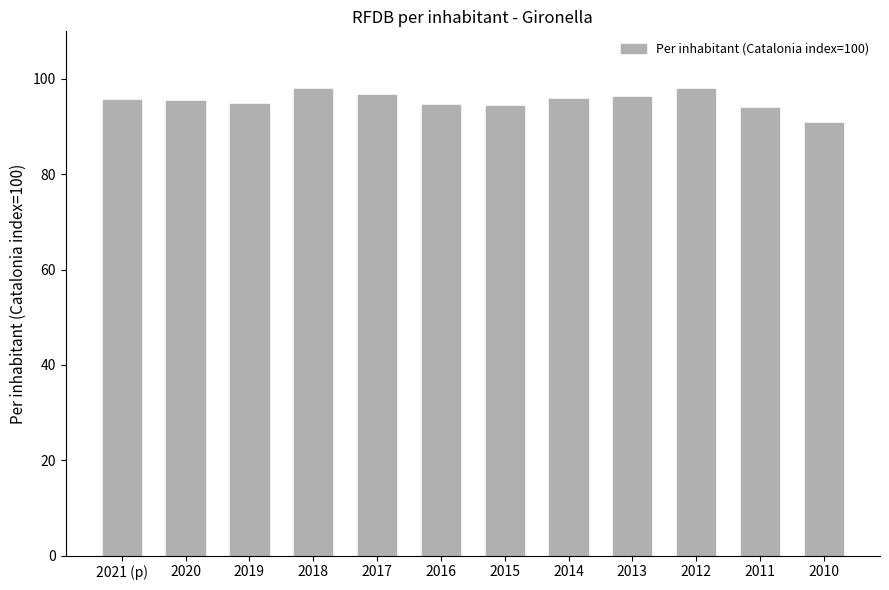

What is the difference between the values at 2020 and 2014?

0.3